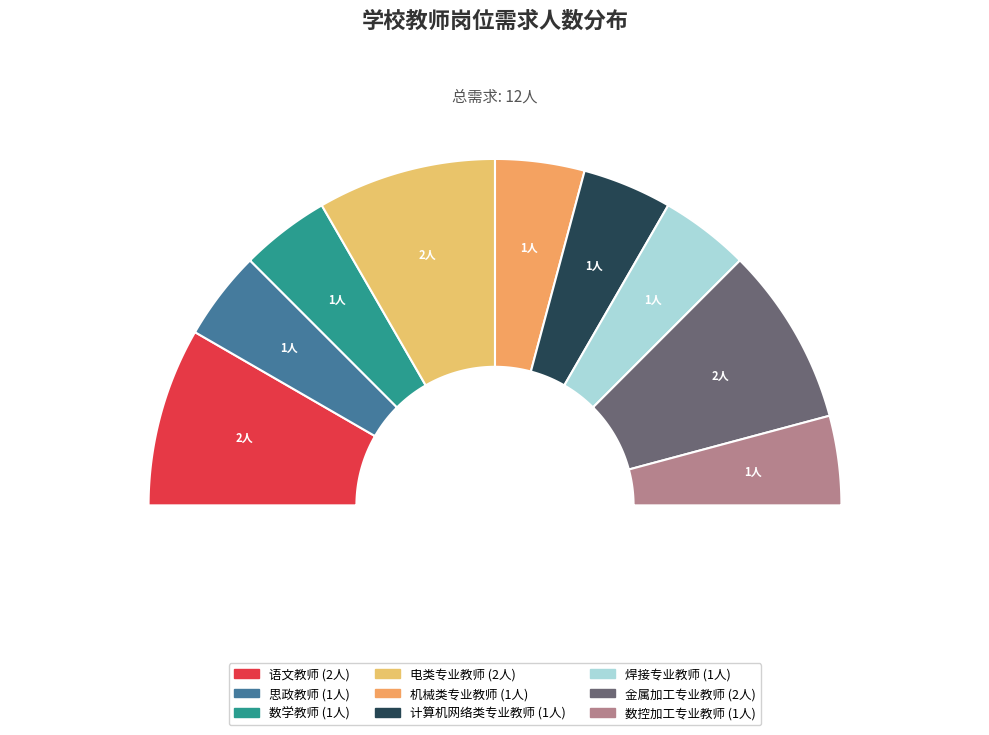

How many slices are in this pie chart?

9